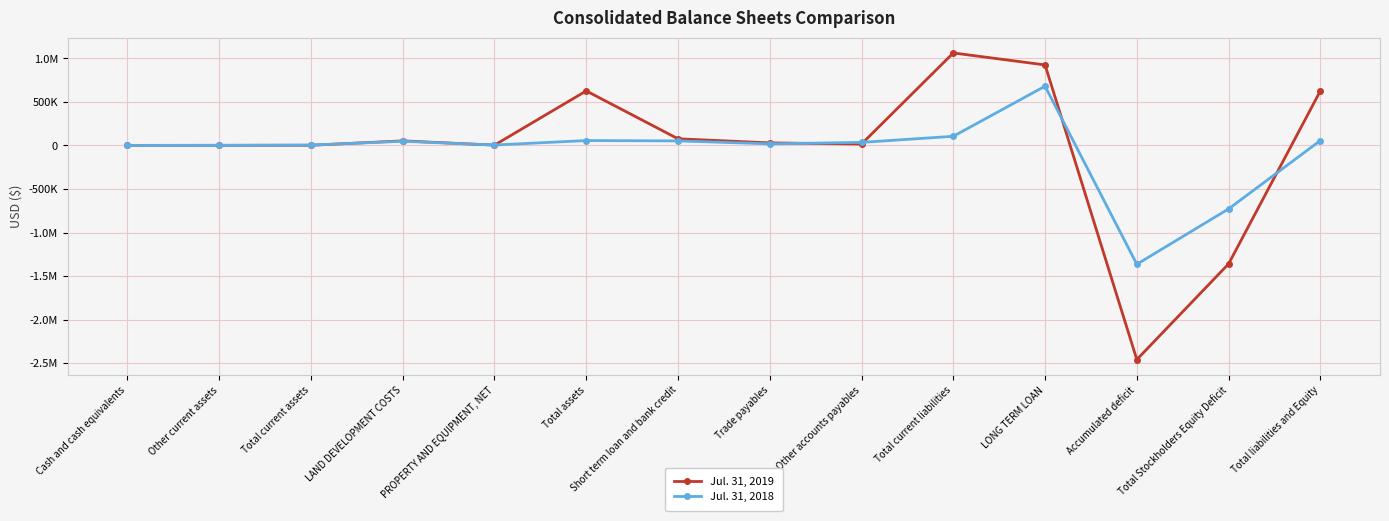

What are all the series names shown in the legend?

Jul. 31, 2019, Jul. 31, 2018